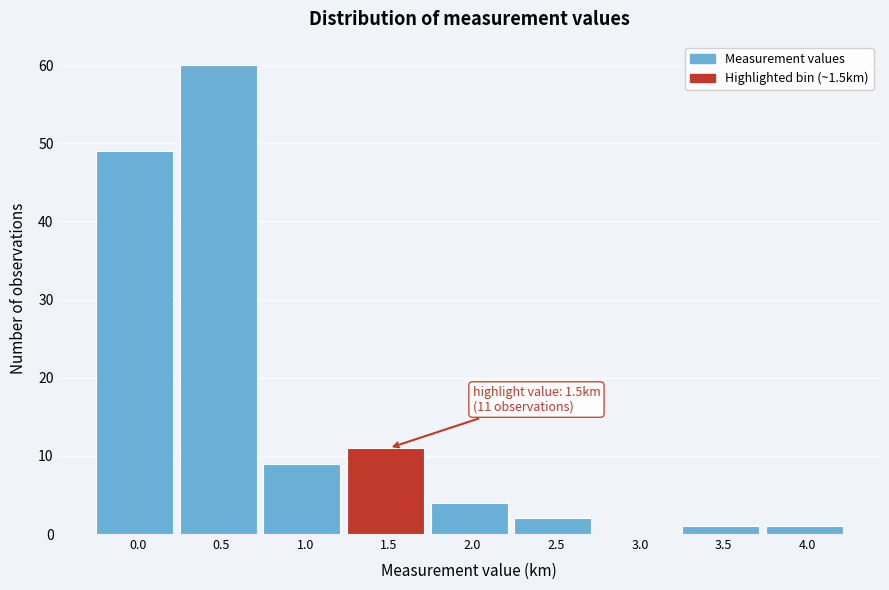

Reading left to right, transcribe all the data shown in this chart.

0.0=49	0.5=60	1.0=9	1.5=11	2.0=4	2.5=2	3.0=0	3.5=1	4.0=1